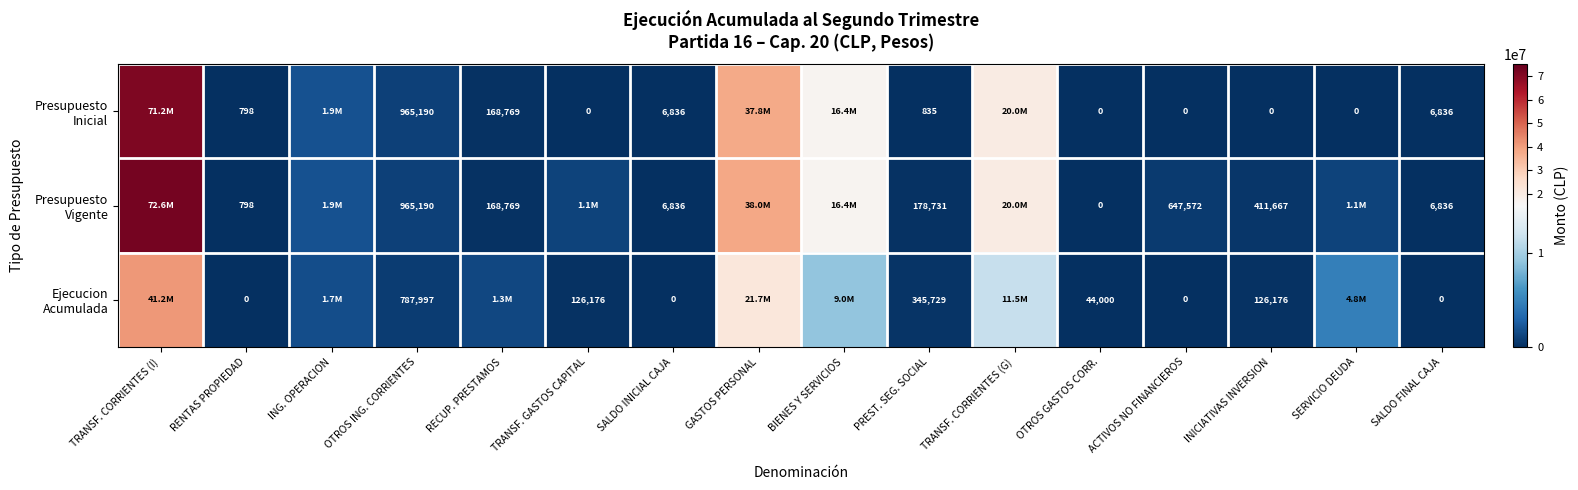

What is the difference between the highest and lowest values at INICIATIVAS INVERSION?

411667